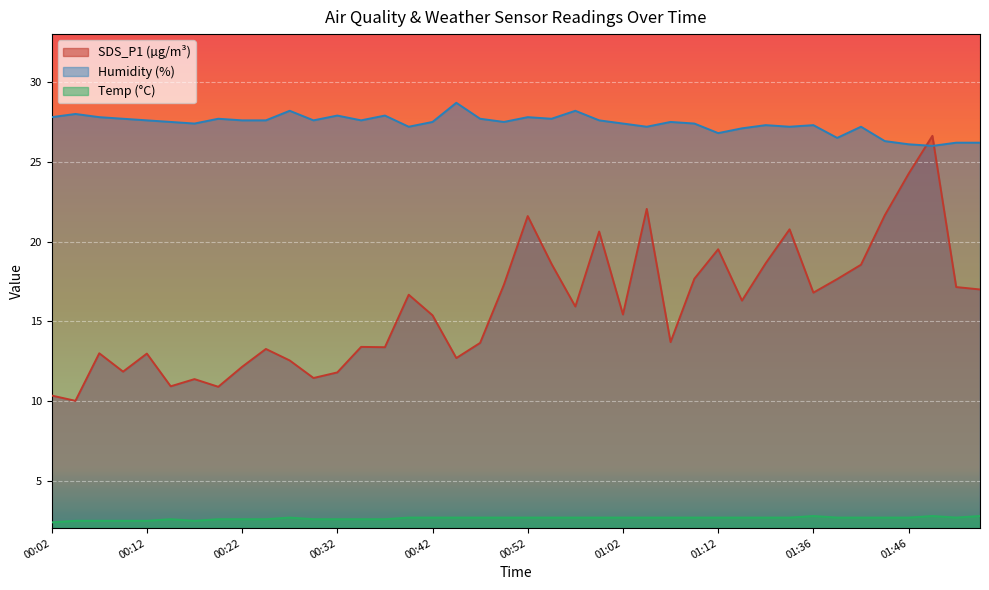

At which label does Humidity reach its peak?

00:45